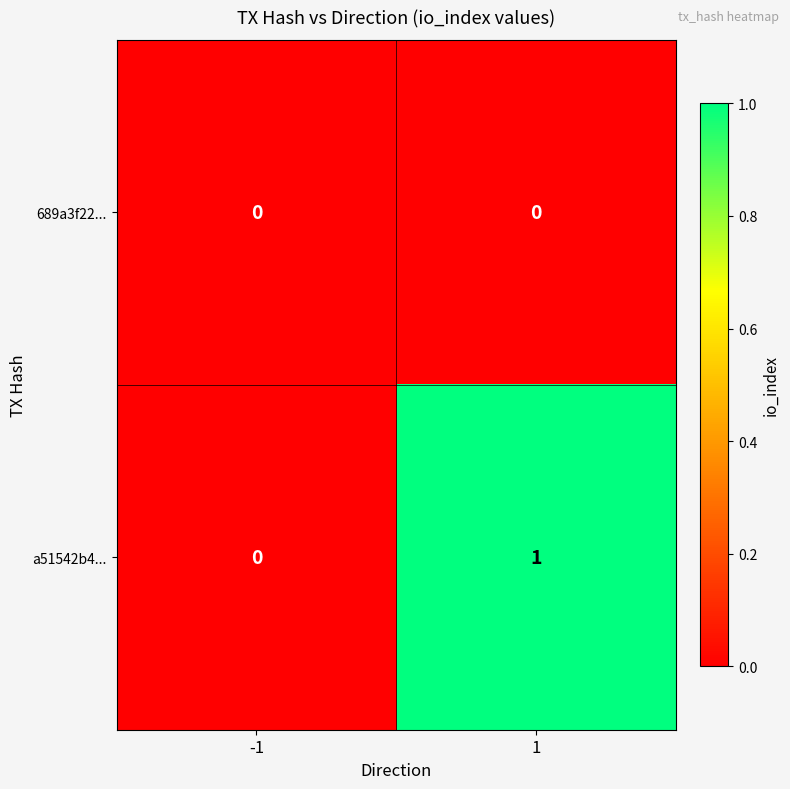

Which series has the largest total across all categories?

a51542b4...